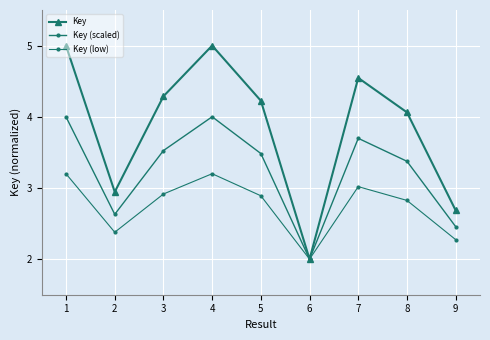

How many lines are shown in the chart?

3